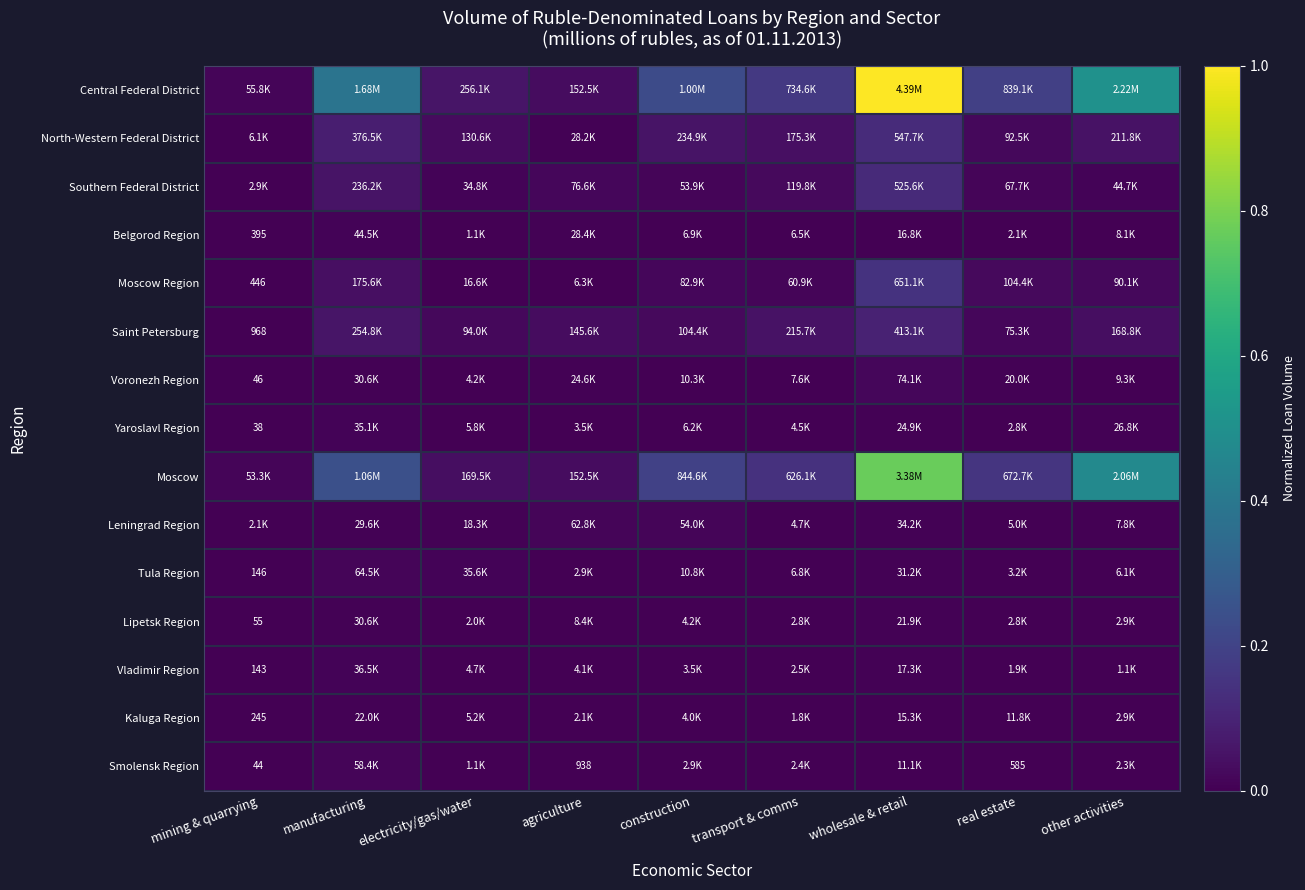

Between manufacturing and construction, which is larger?

manufacturing